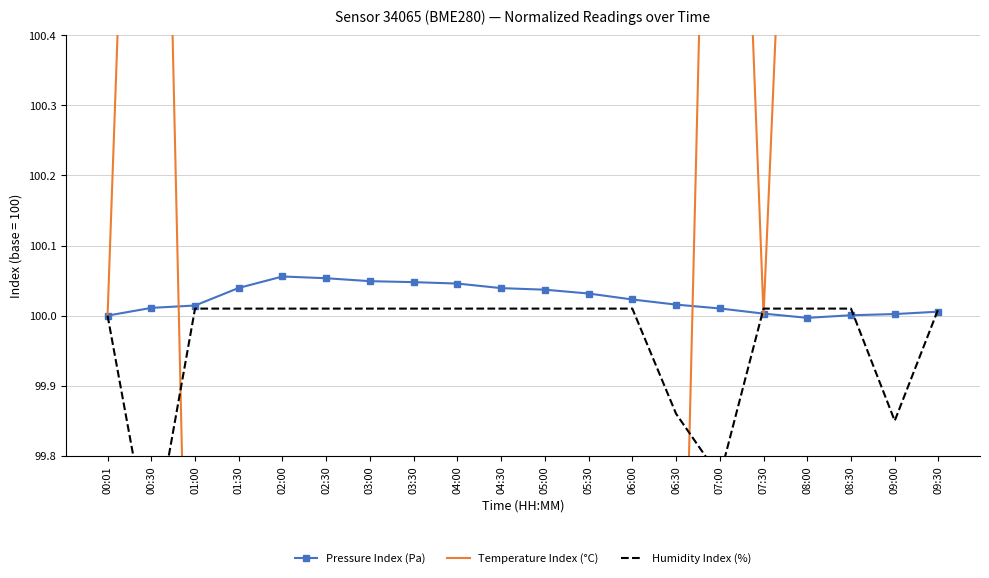

True or false: Temperature Index (°C) has a value of 151.4 at 07:00.

False